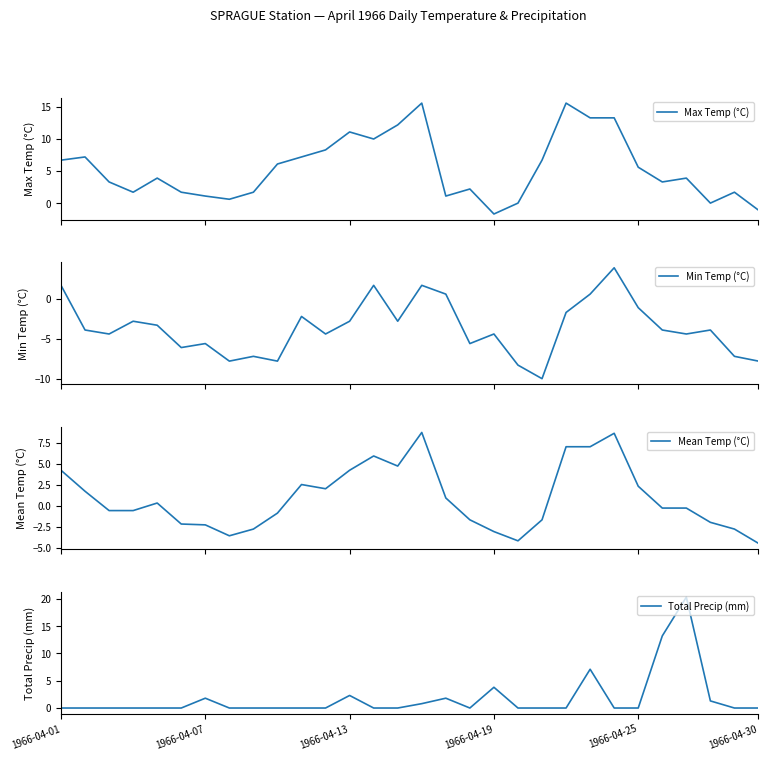

The value of Total Precip (mm) at 28 is 0.0. True or false?

True